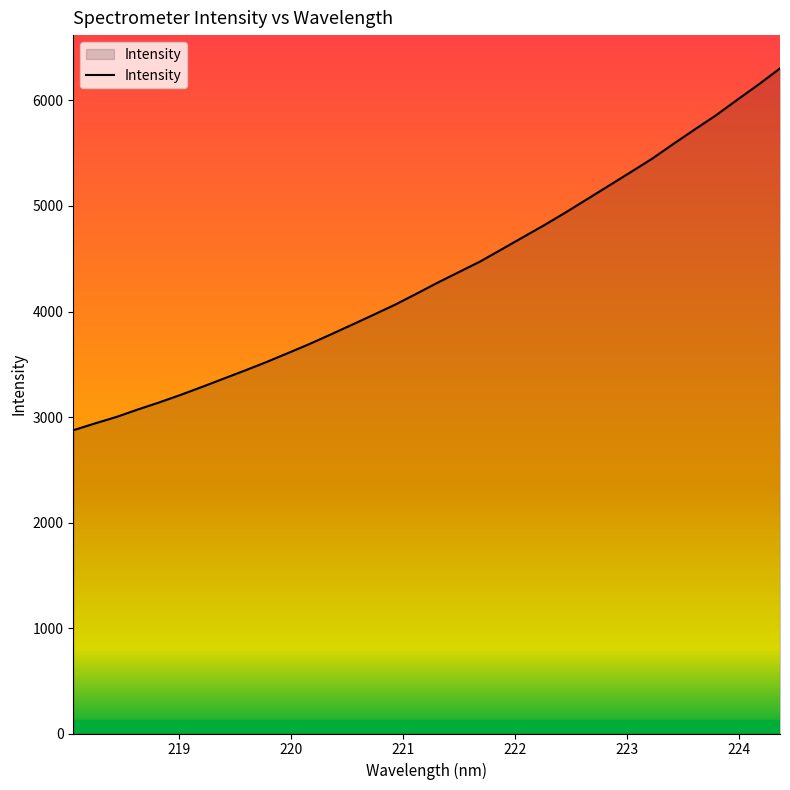

What is the maximum value shown in the chart?

6304.6